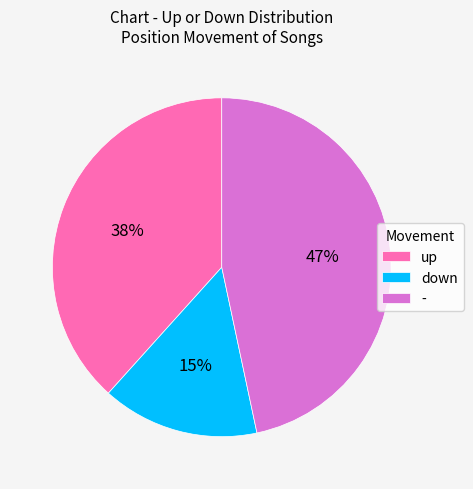

To the nearest percent, what percentage of the pie is down?

15%